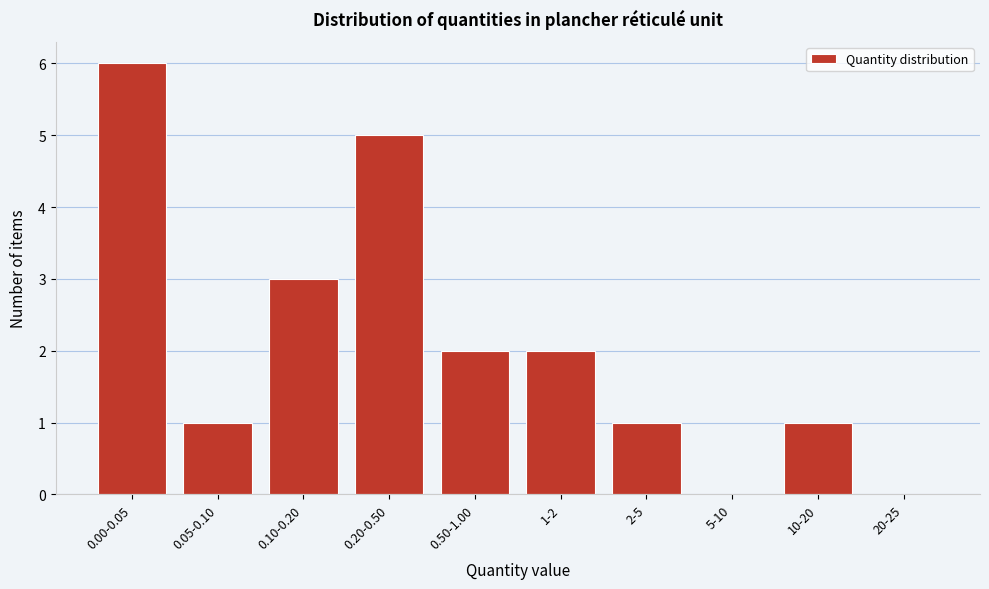

Reading left to right, transcribe all the data shown in this chart.

0.00-0.05=6	0.05-0.10=1	0.10-0.20=3	0.20-0.50=5	0.50-1.00=2	1-2=2	2-5=1	5-10=0	10-20=1	20-25=0